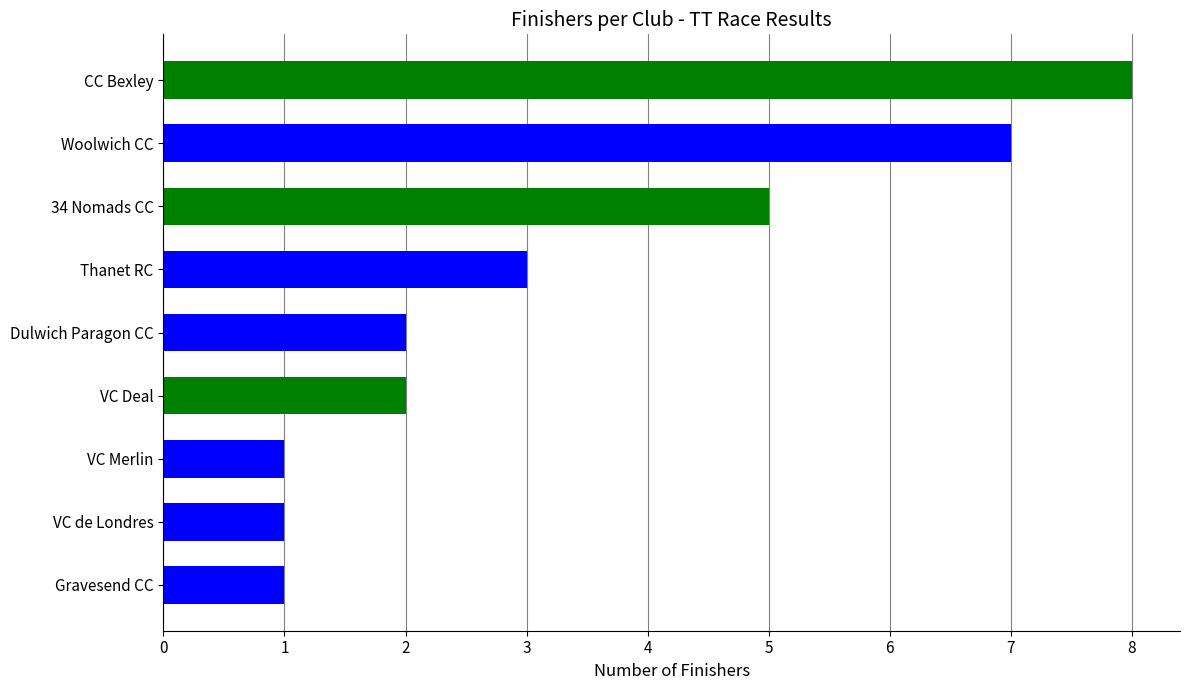

Count the values in the range 1 to 5.

7